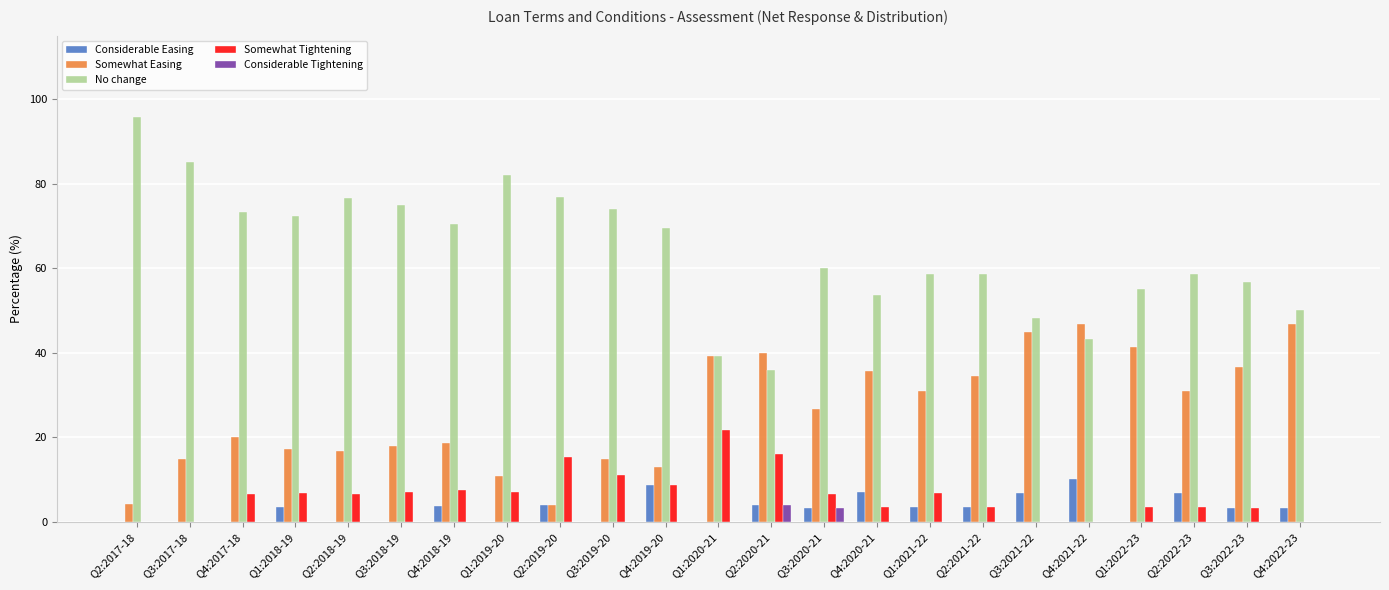

How many distinct data groups are displayed?

5